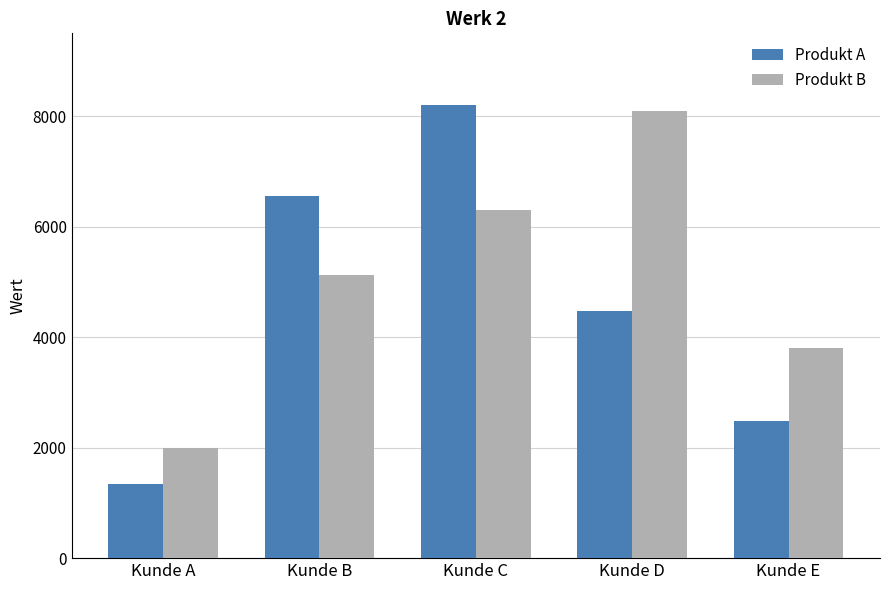

Reading left to right, extract all data points from this chart.

Produkt A: 1350	6560	8200	4480	2480
Produkt B: 2000	5120	6300	8100	3800